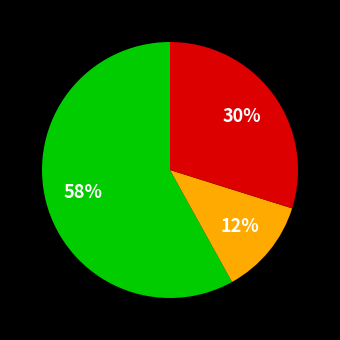

Does any single category account for the majority?

Yes